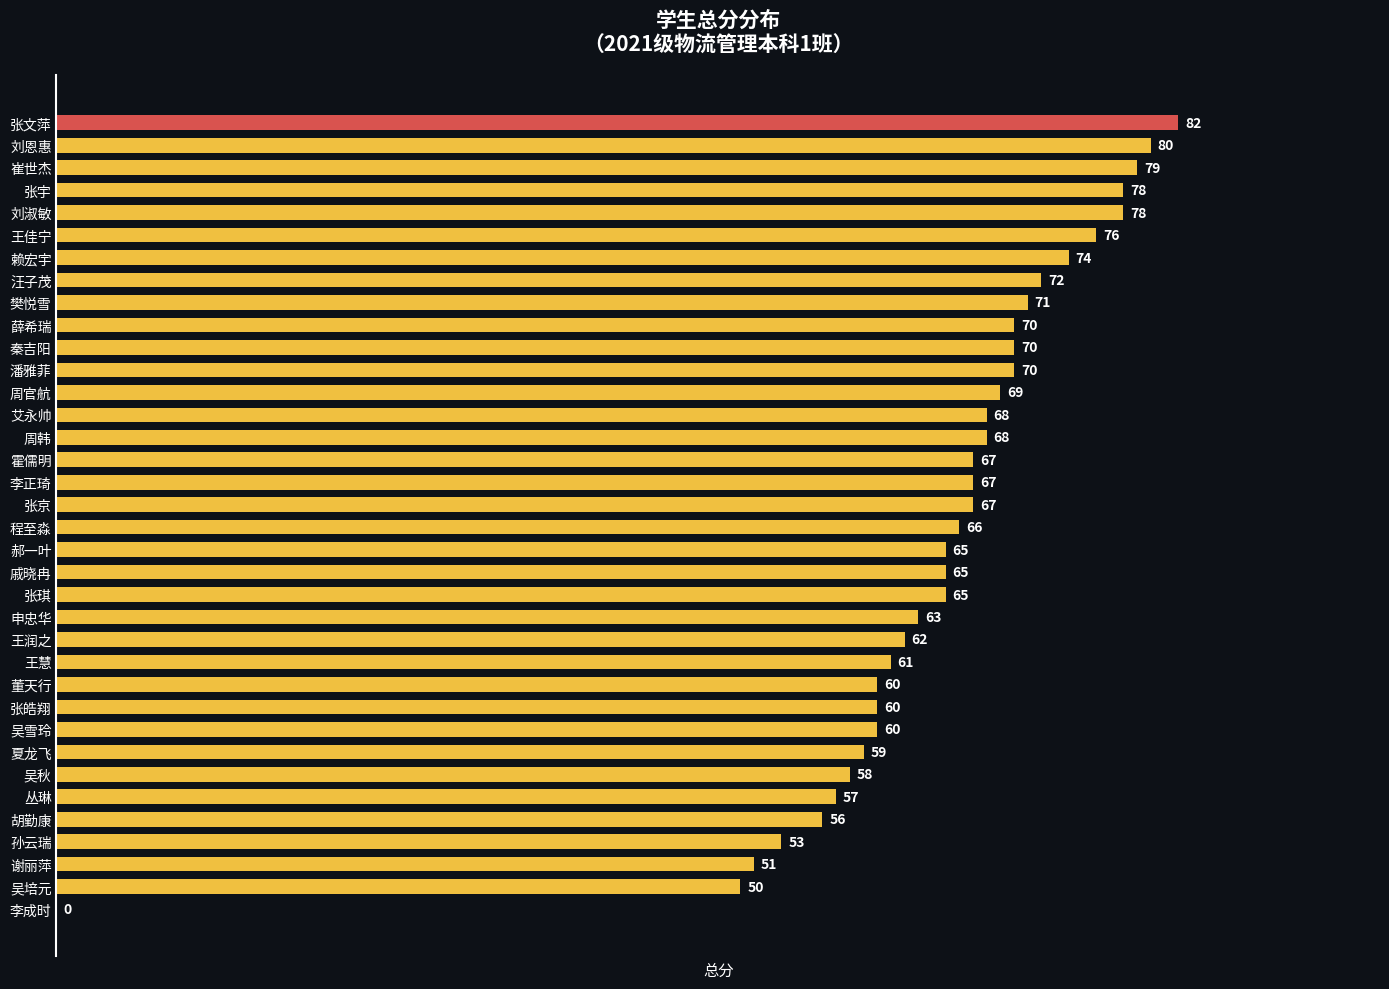

What is the average value?

64